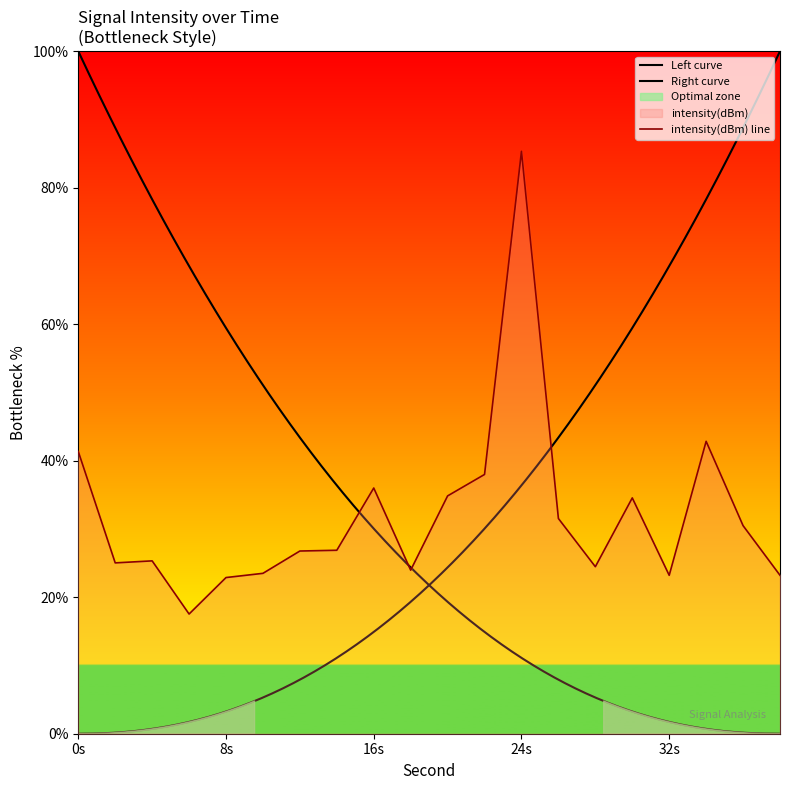

What is the difference between the maximum and minimum values?

67.8